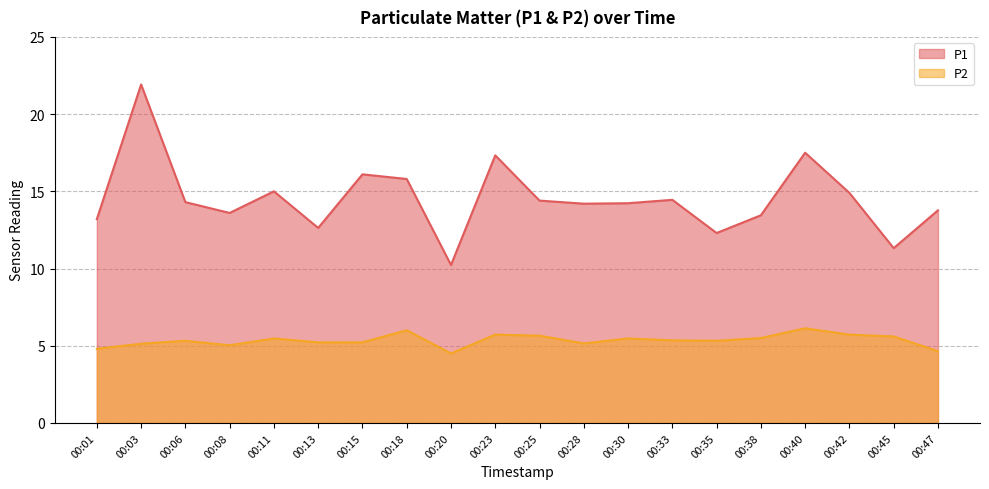

What is the sum of all P2 values?

107.0